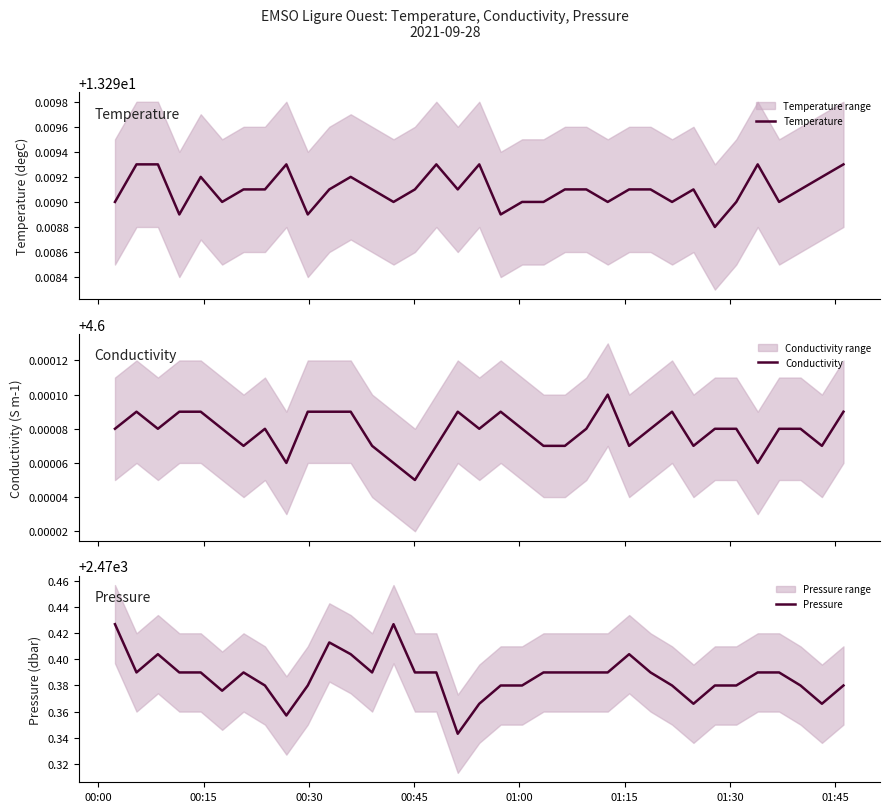

True or false: Conductivity has more than 0 points higher than both neighbors.

True